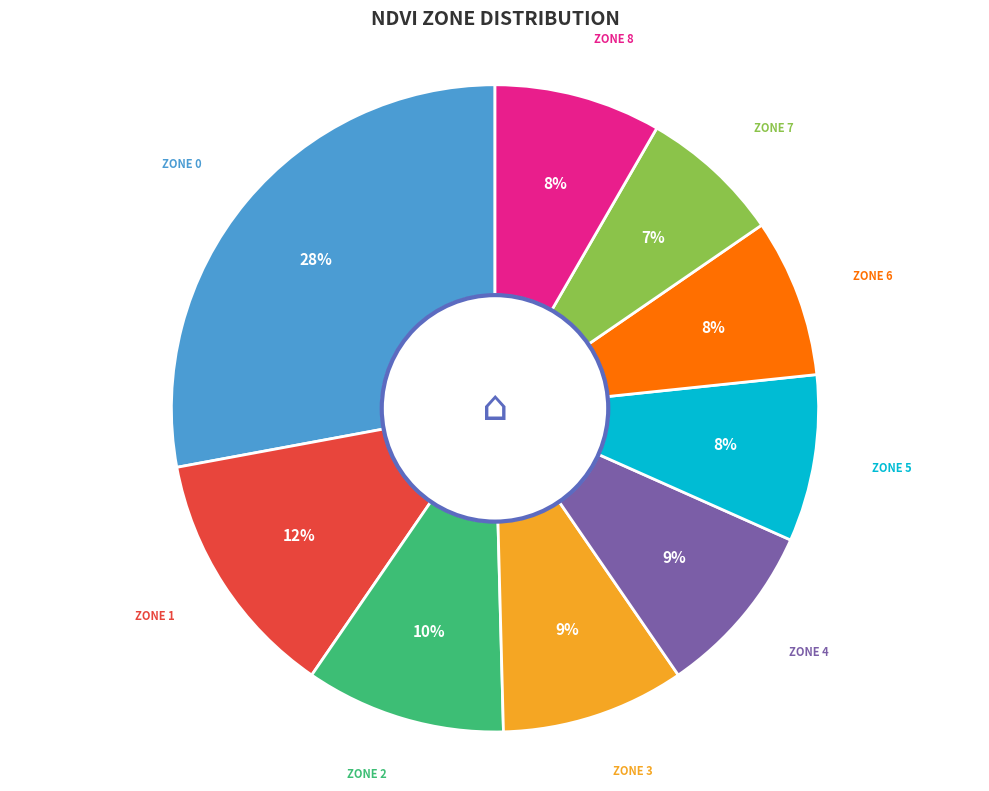

To the nearest percent, what is the difference between the largest and smallest slice percentages?

21%